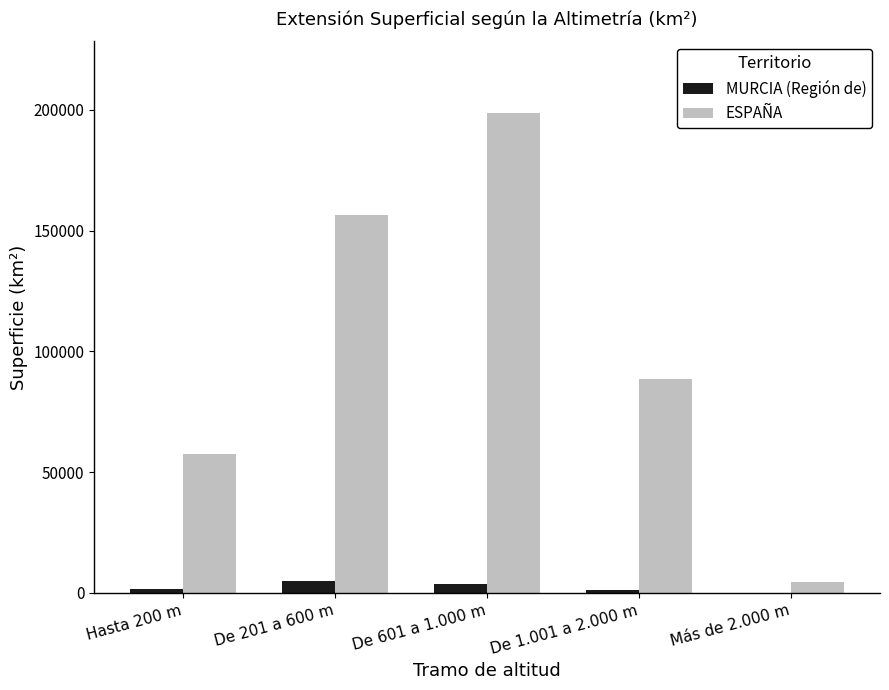

At which category is the sum across all series the highest?

De 601 a 1.000 m